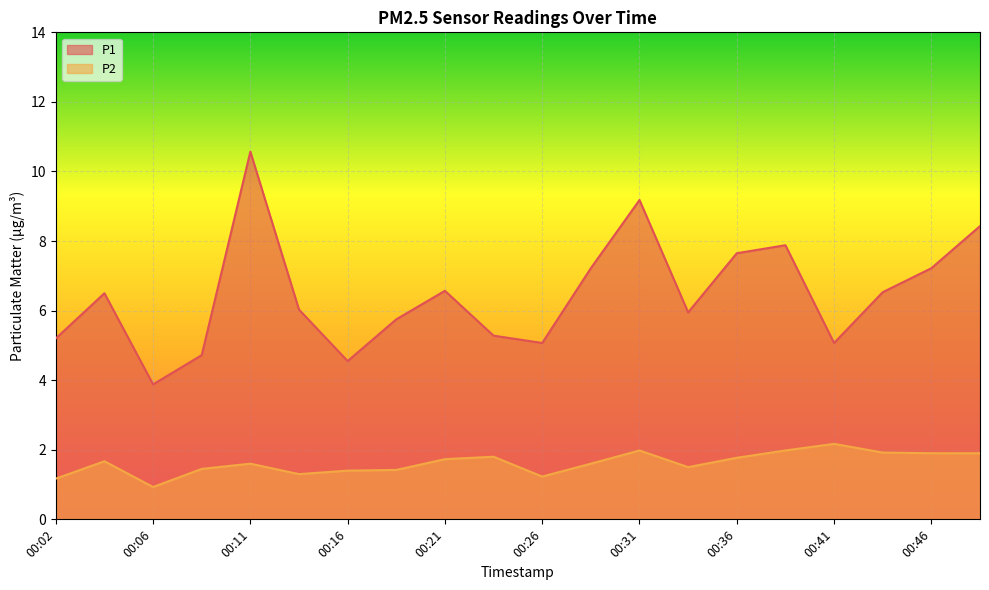

Rank the series at 00:38 from highest to lowest value.

P1, P2